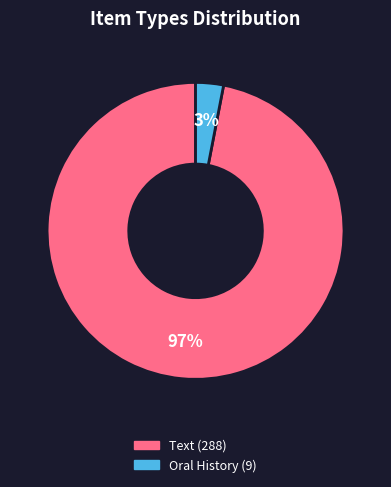

To the nearest percent, what is the average slice percentage?

50%